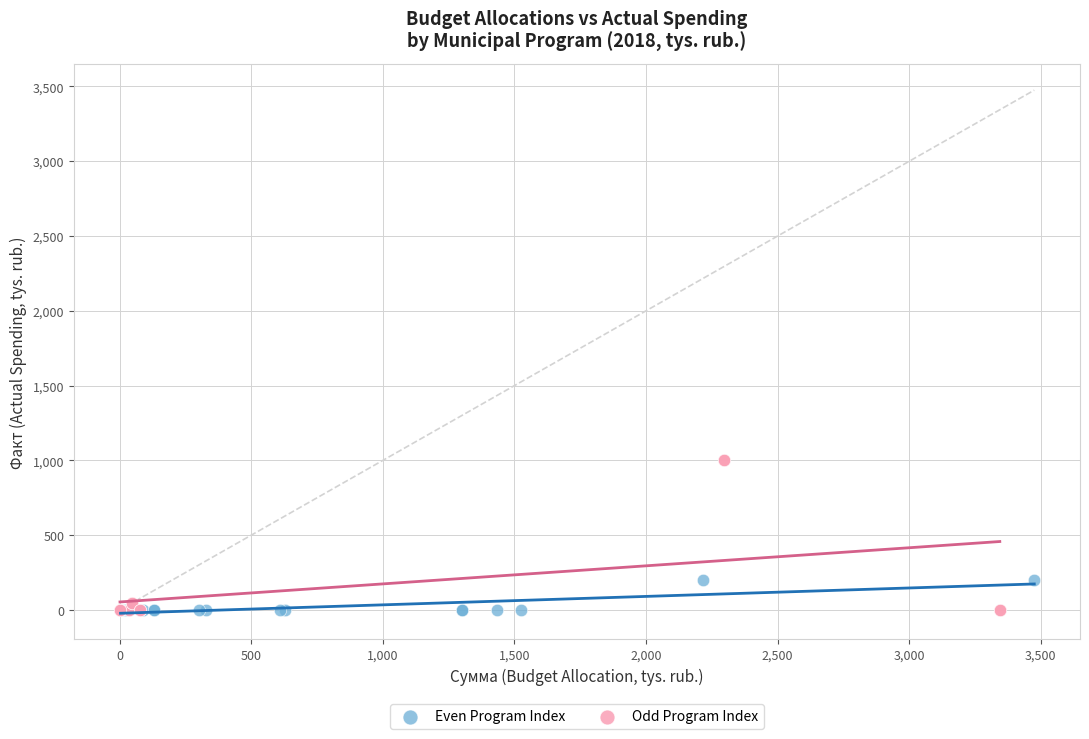

Which series has the largest Y range (max minus min)?

Odd Program Index